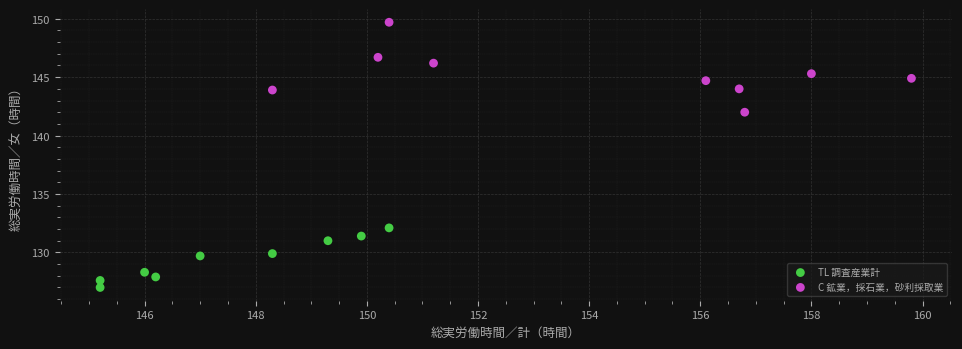

Which series has the widest spread of Y values?

C 鉱業，採石業，砂利採取業